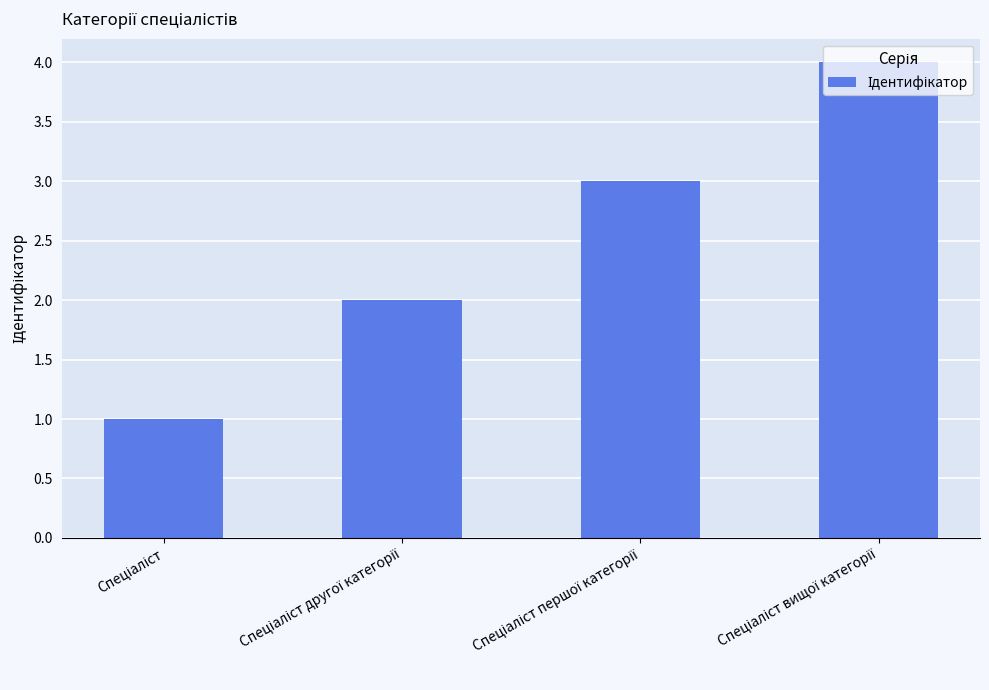

What is the smallest value displayed?

1